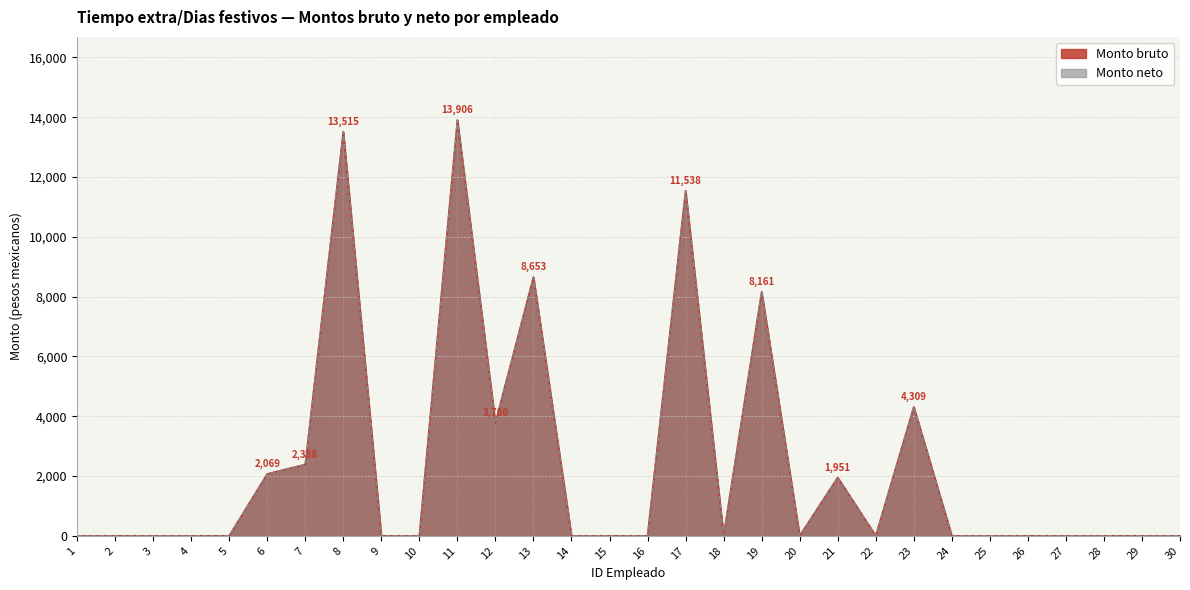

In Monto neto, how many points are higher than both neighbors (excluding endpoints)?

7